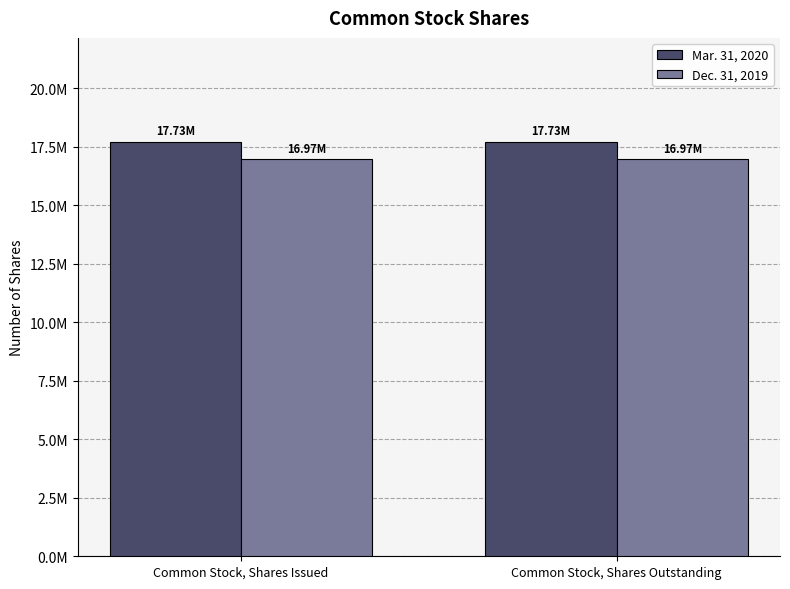

Which category has the highest value in the Mar. 31, 2020 series?

Common Stock, Shares Issued